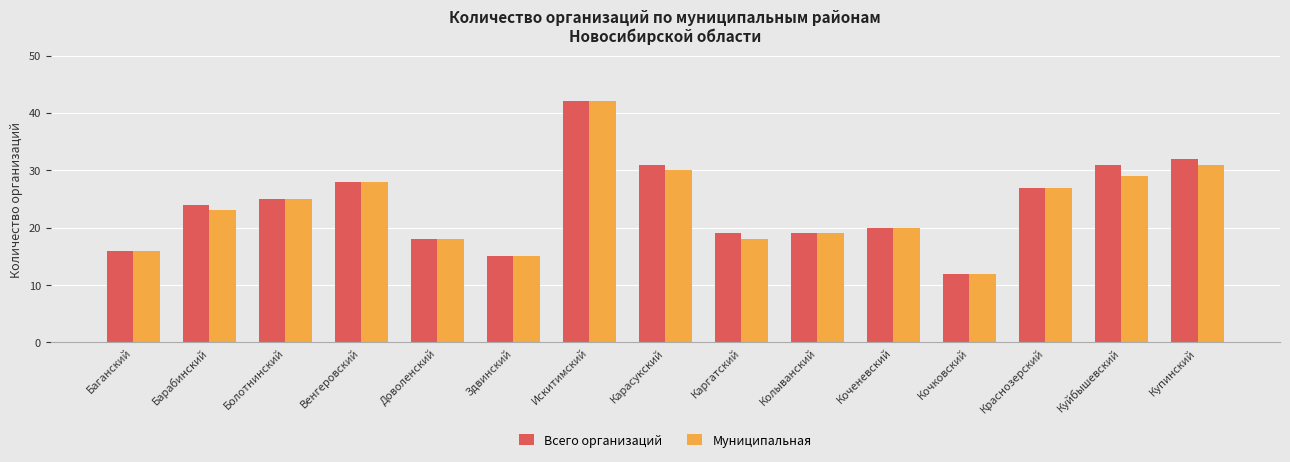

How many data points in Муниципальная are less than 23?

7